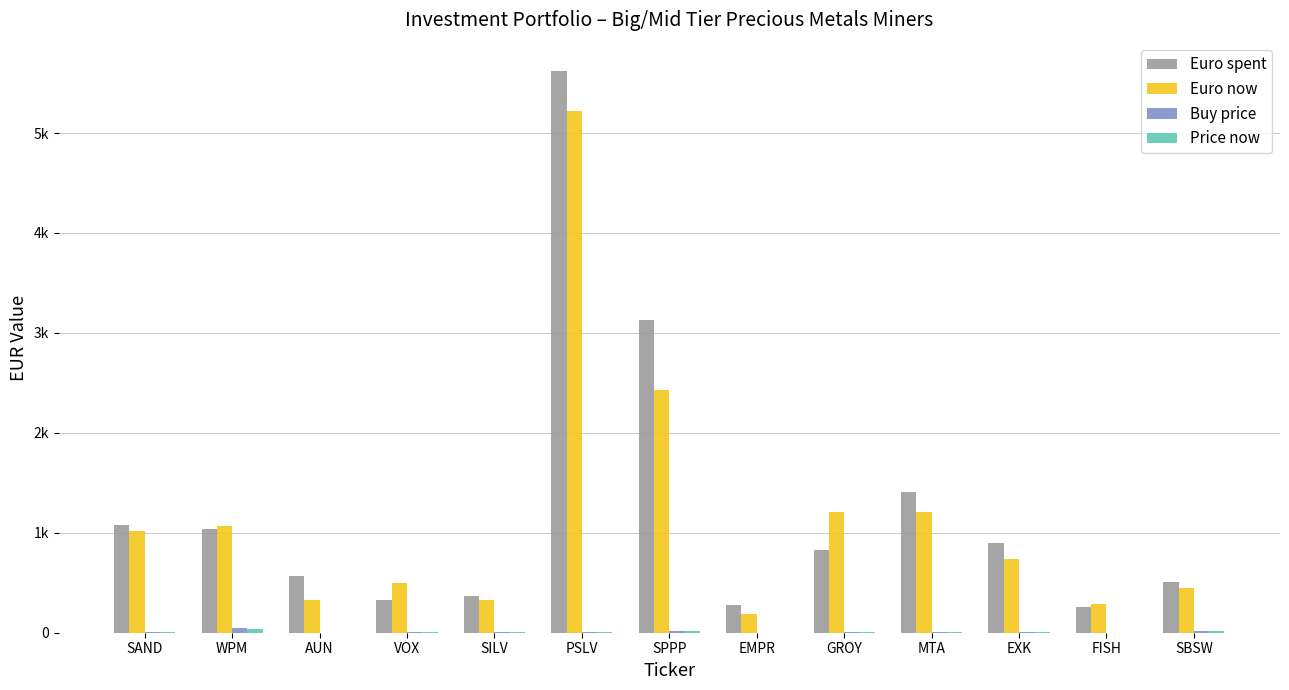

Does the chart contain stacked bars?

No